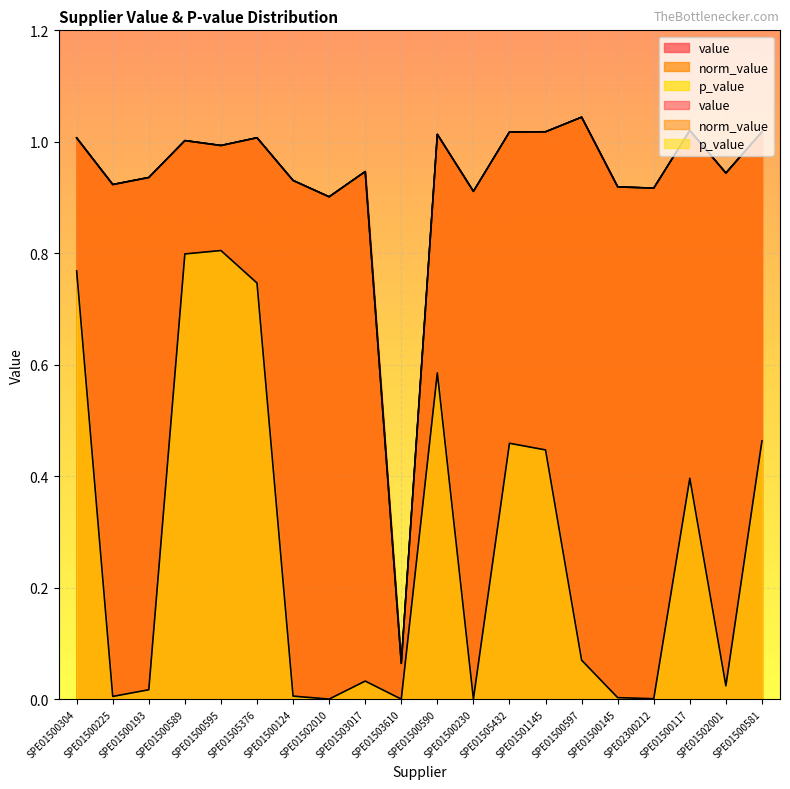

True or false: norm_value and value intersect in this chart.

False